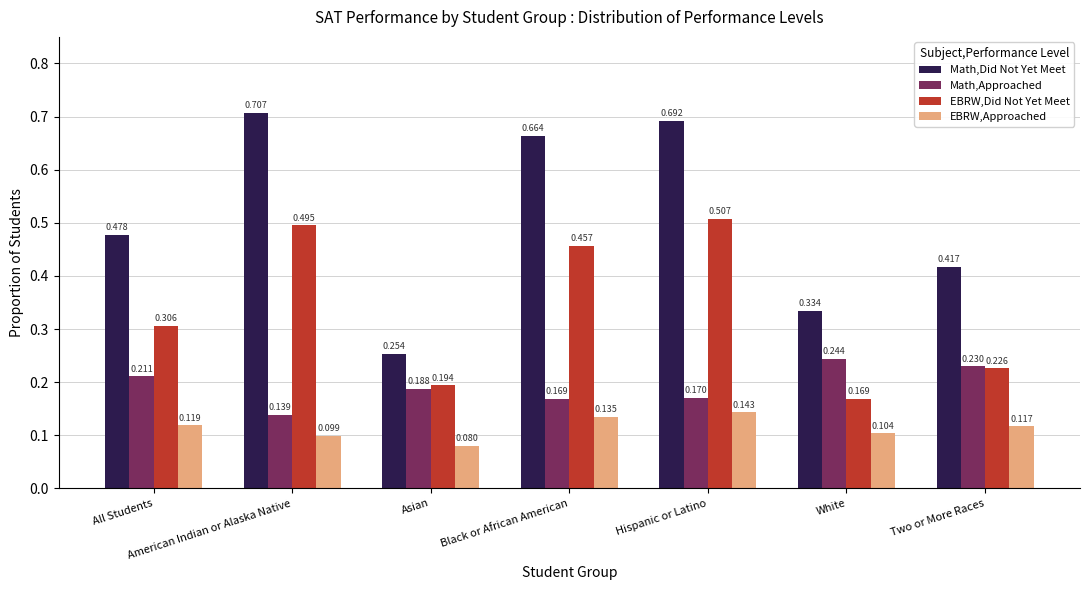

Where is EBRW,Did Not Yet Meet nearest to the value 0?

White